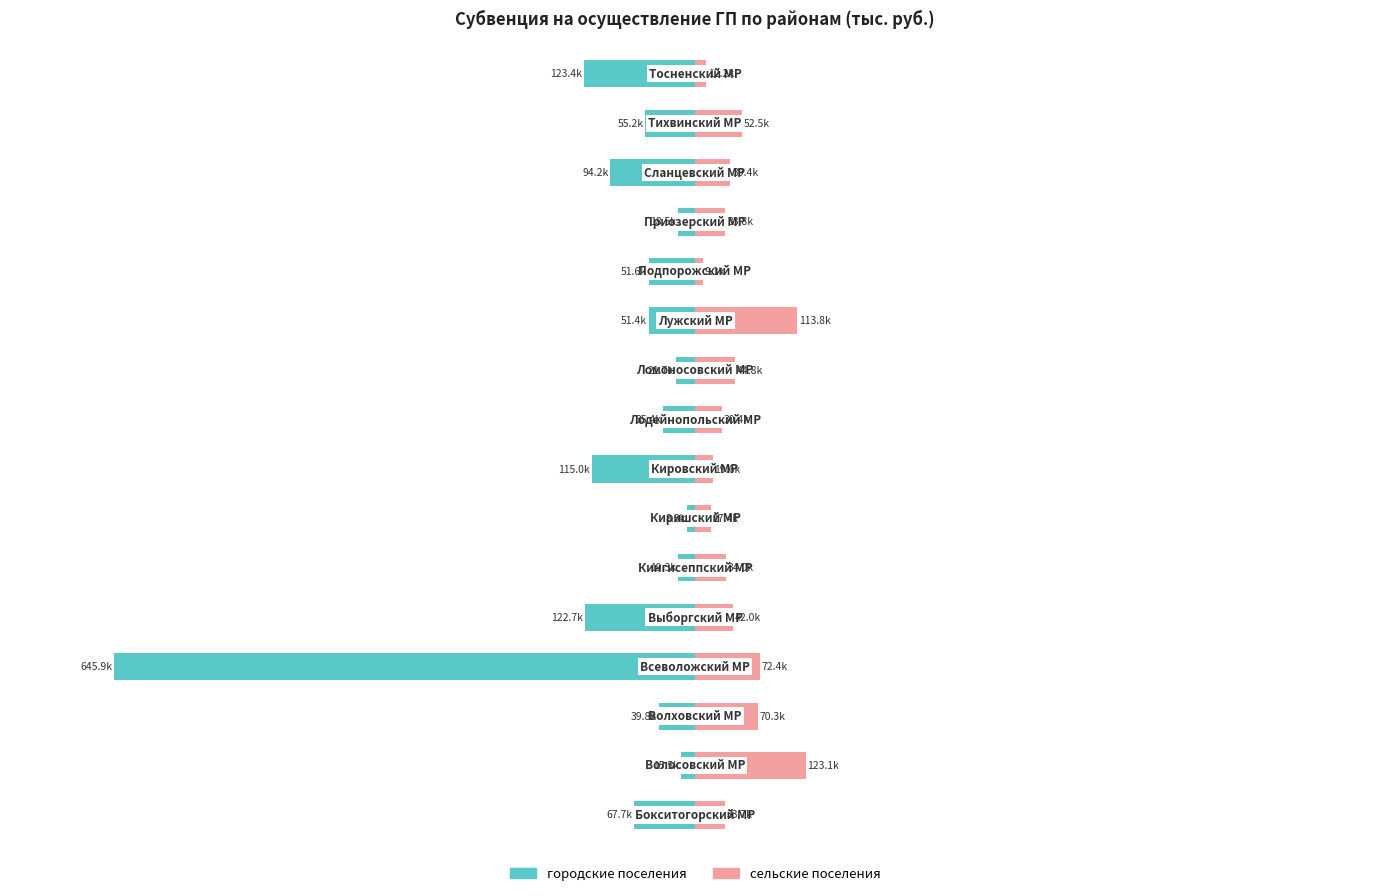

Is the value of сельские поселения at 13 greater than the value of городские поселения at 10?

Yes